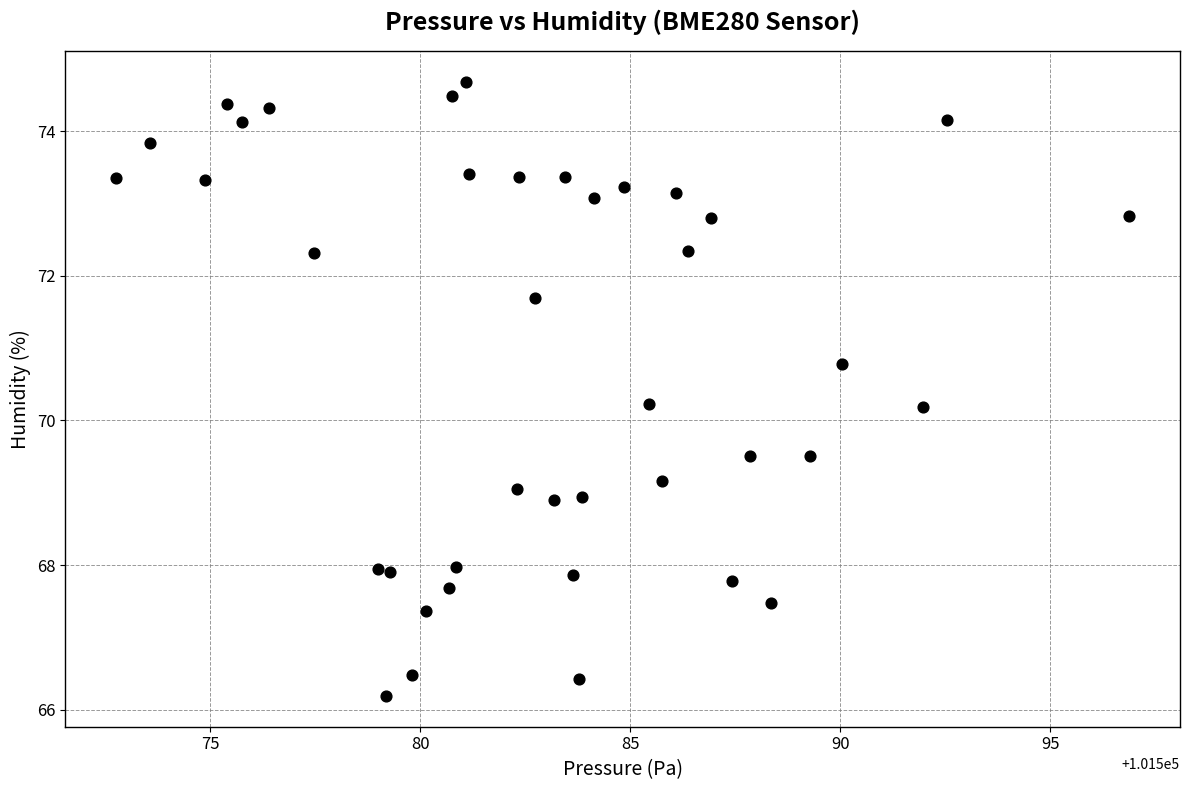

What is the range of X values (max minus min)?

24.1